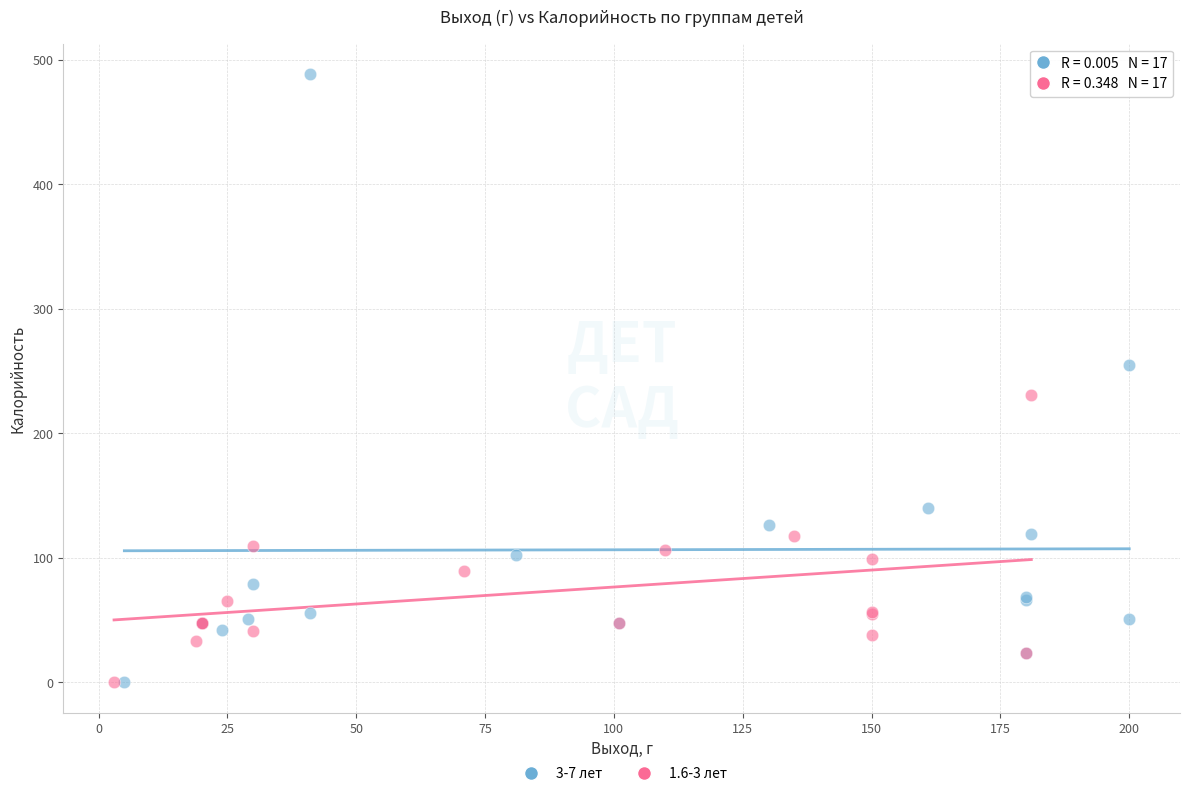

What are all the series names shown in the legend?

3-7 лет, 1.6-3 лет